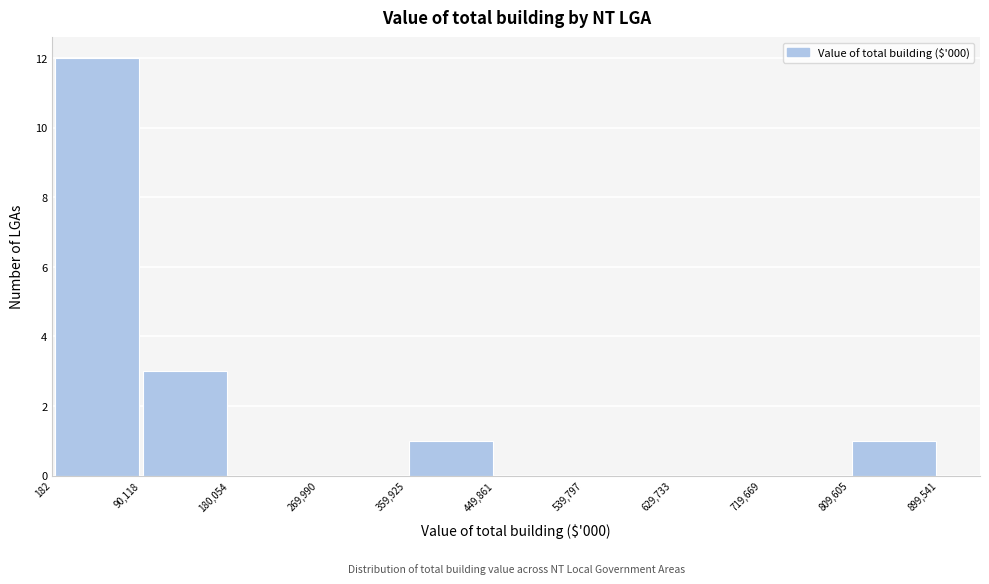

How tall is the bar that spans 182 to 90,118 on the x-axis? The values are not printed on the chart, so give them approximately, as read against the axis.

12